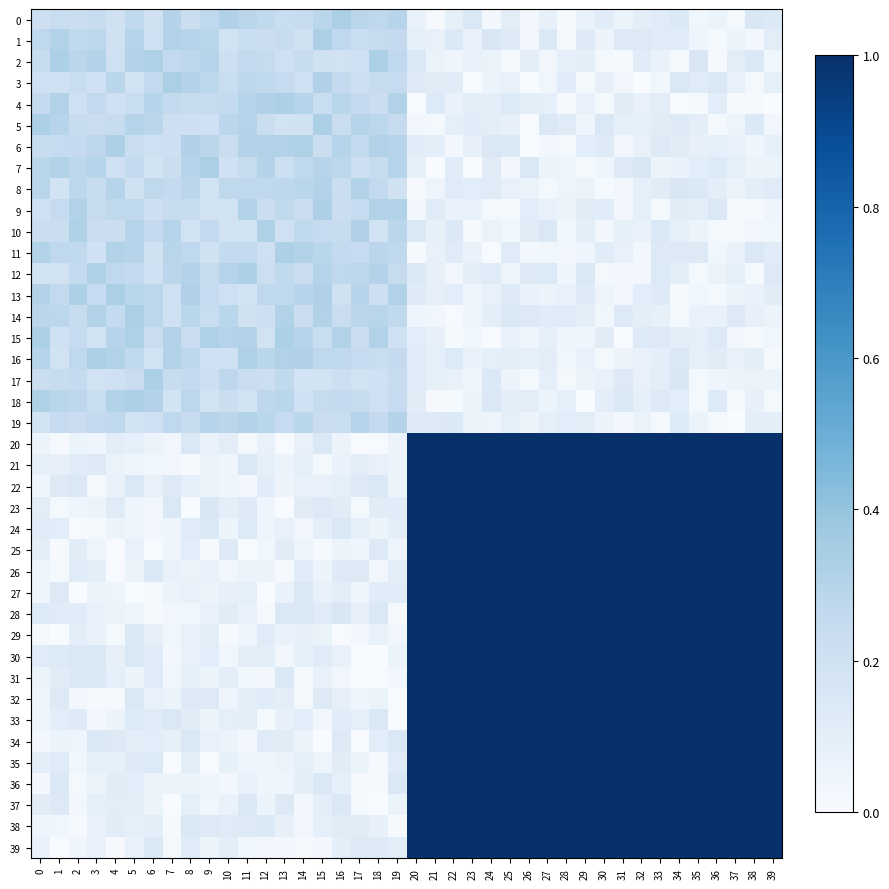

Which has a higher value, 14 or 9?

9